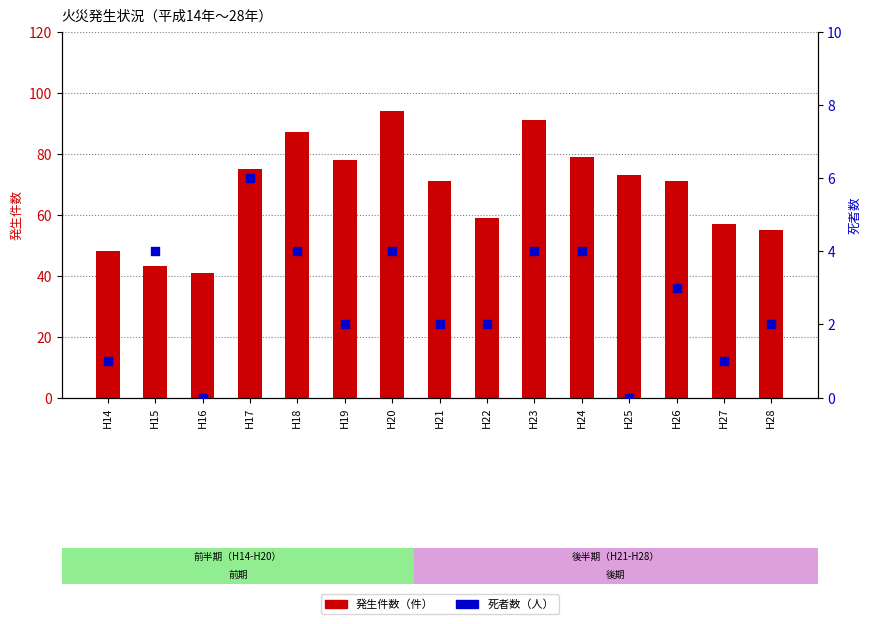

What is the total value across all series at H15?

47